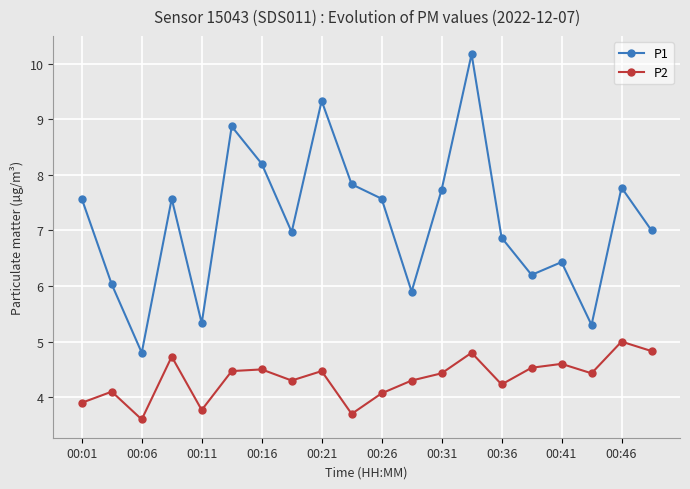

What is the difference between the maximum and minimum values in the P1 series?

5.4